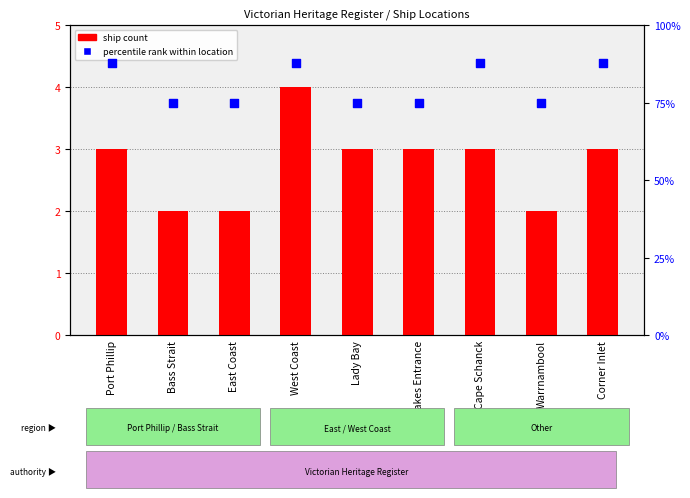

Which series has the largest total across all categories?

percentile rank within location